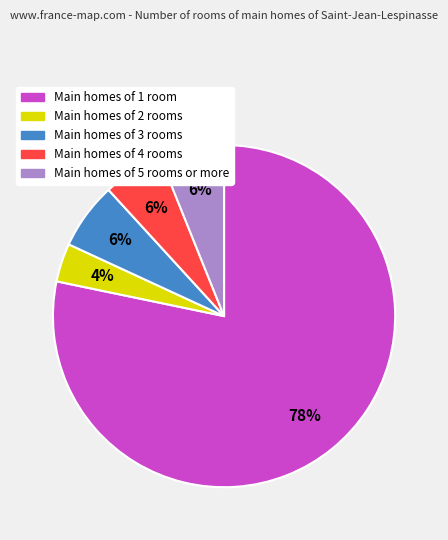

To the nearest percent, what is the average slice percentage?

20%